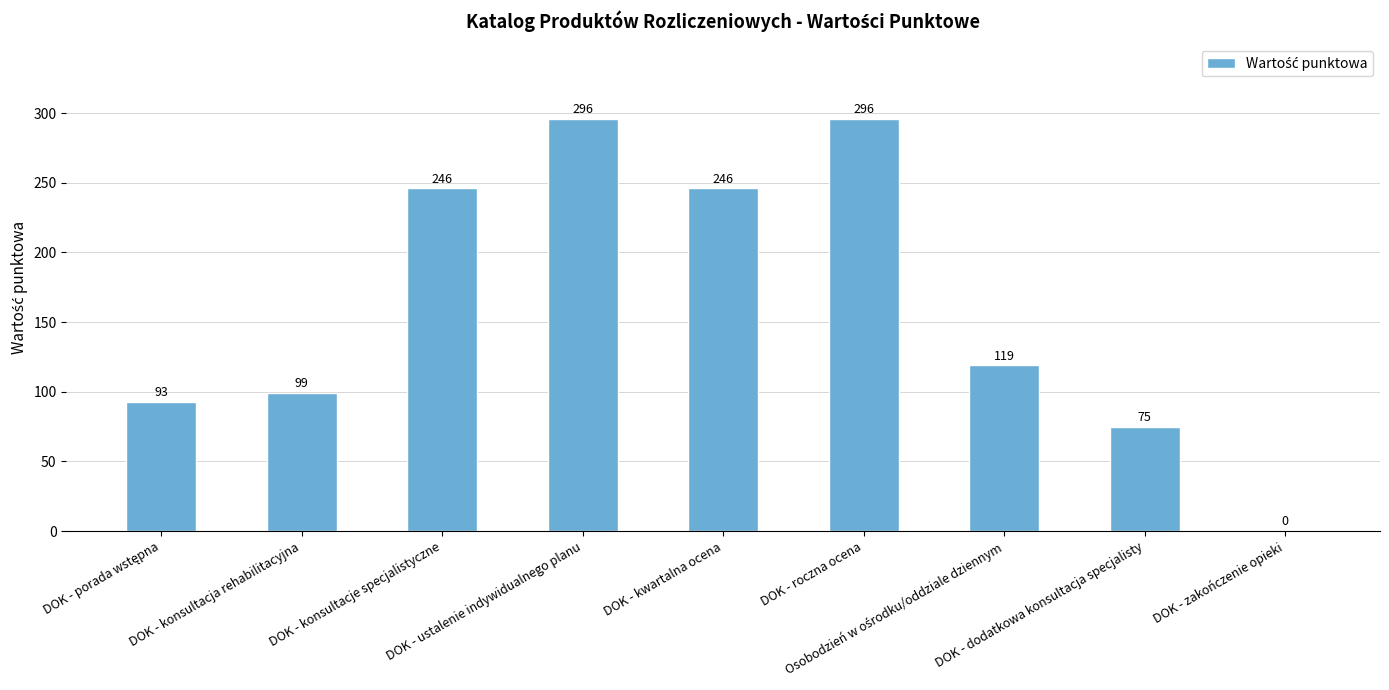

What is the sum of all values?

1470